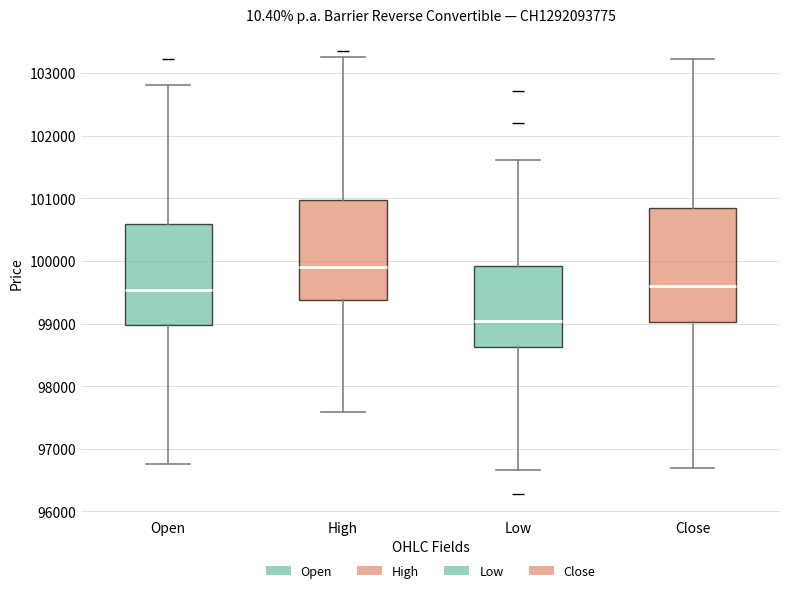

Where is the upper edge of the box for Low on the y-axis? The values are not printed on the chart, so give them approximately, as read against the axis.

99900